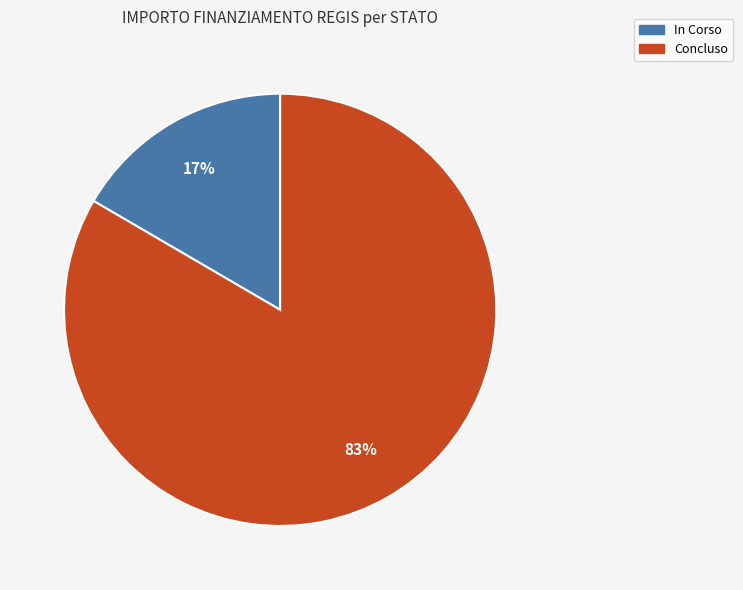

Which slice is the largest?

Concluso